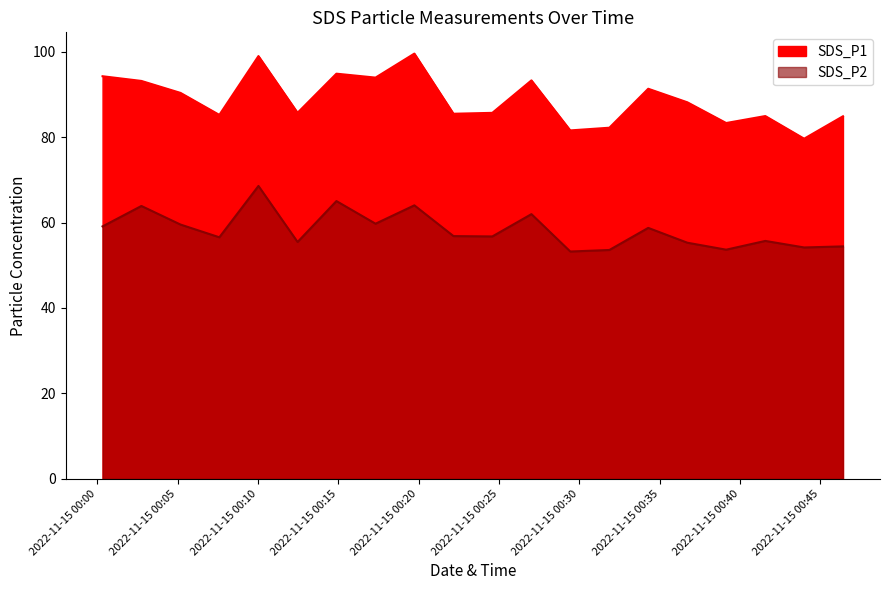

What is the value of the SDS_P2 point at the 11th from the left?

56.8